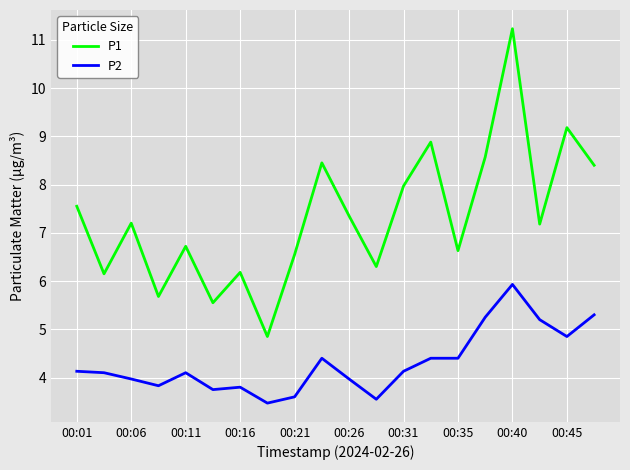

Which series has the largest total across all categories?

P1